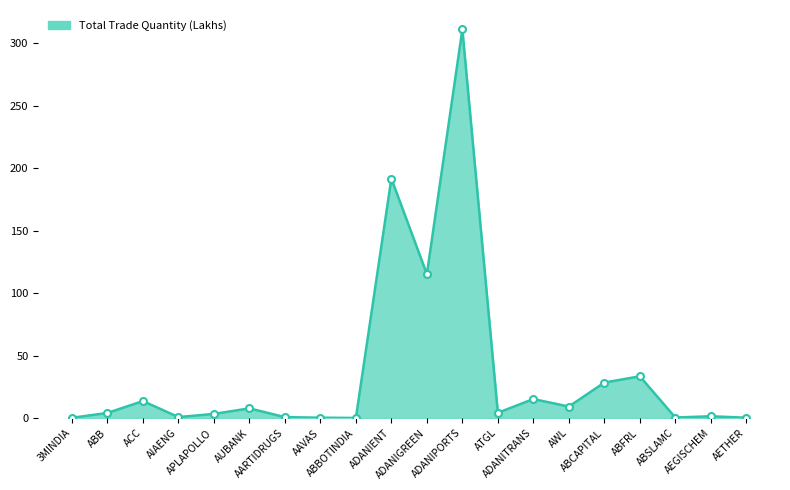

What is the difference between the maximum and minimum values?

311.1